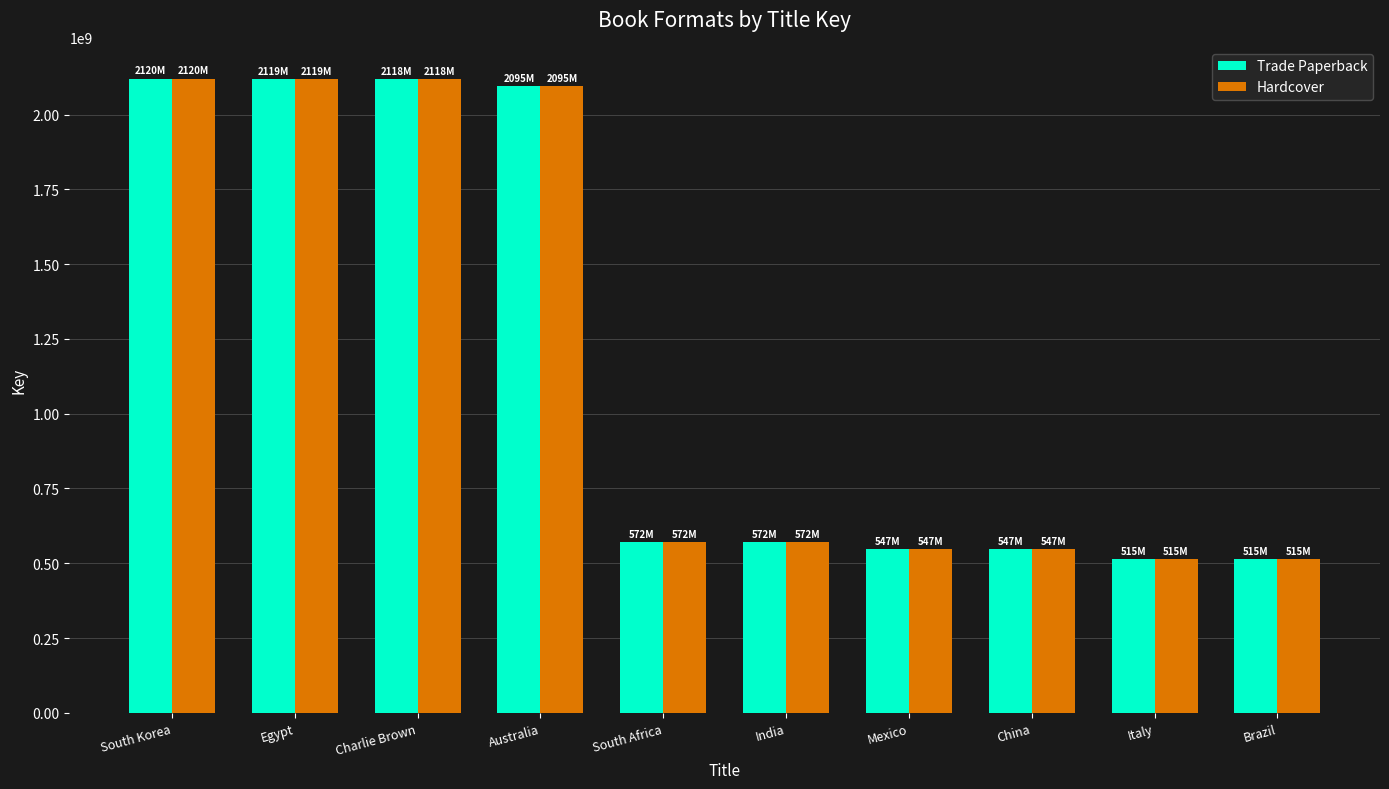

What is the total value across all series at South Korea?

4240411524